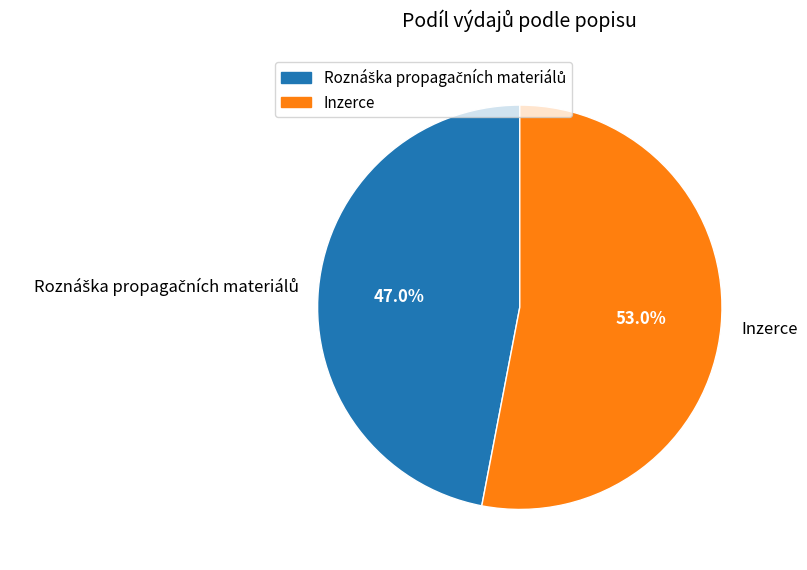

Is Inzerce the majority of the pie?

Yes